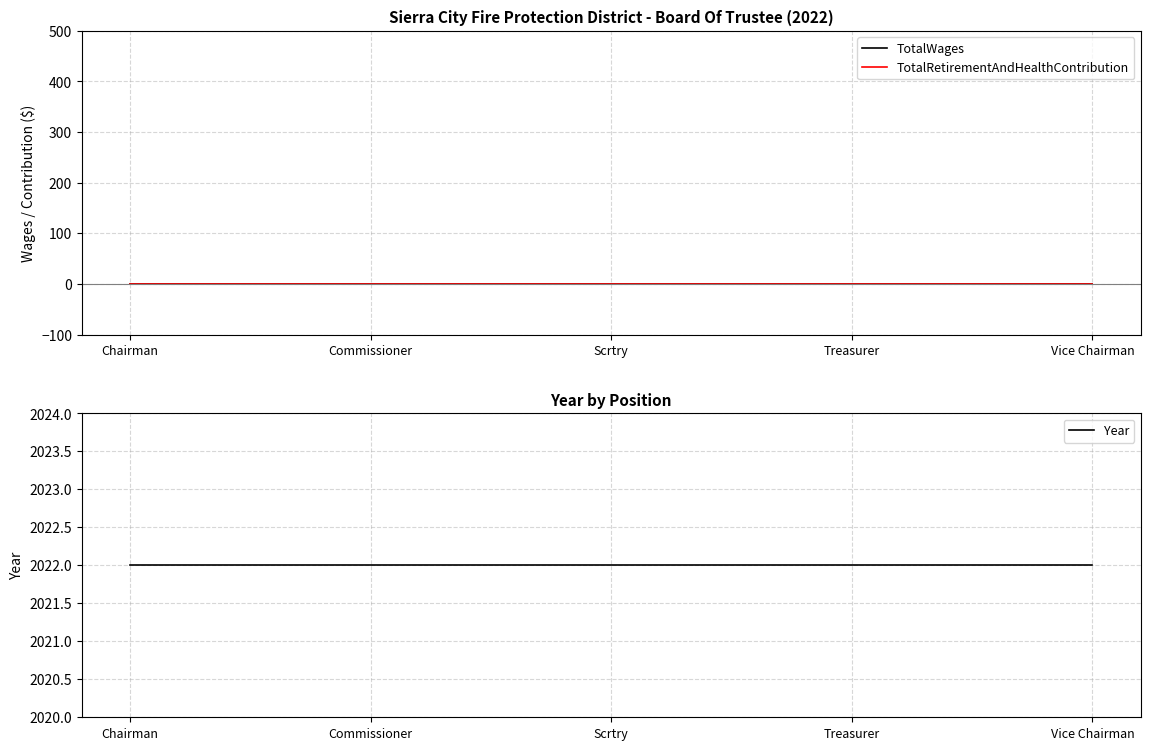

What is the label of the 4th point from the left?

Treasurer